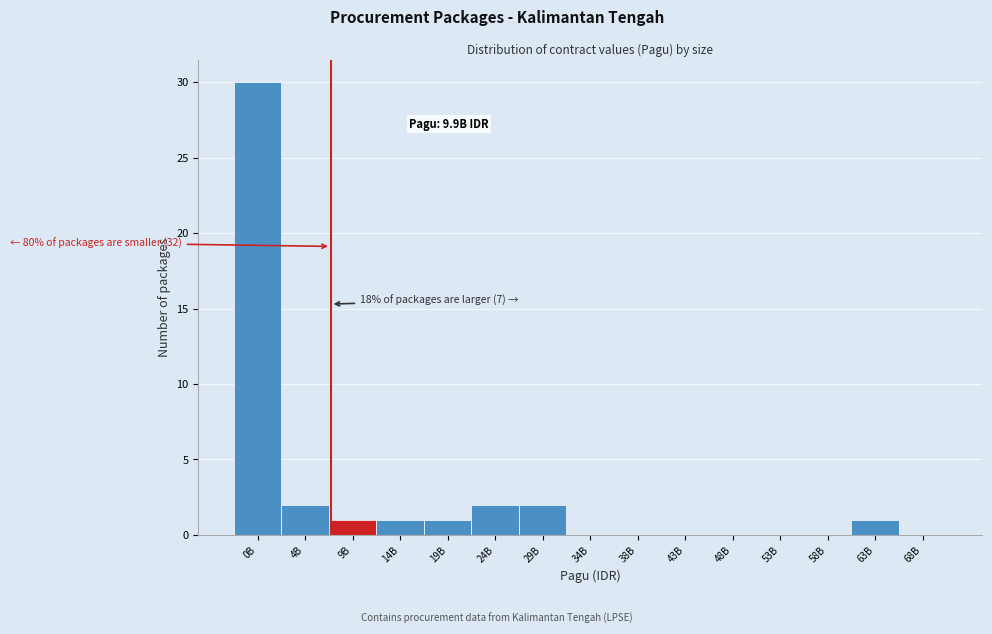

Reading left to right, what are all the values shown in this chart?

0B=30	4B=2	9B=1	14B=1	19B=1	24B=2	29B=2	34B=0	38B=0	43B=0	48B=0	53B=0	58B=0	63B=1	68B=0